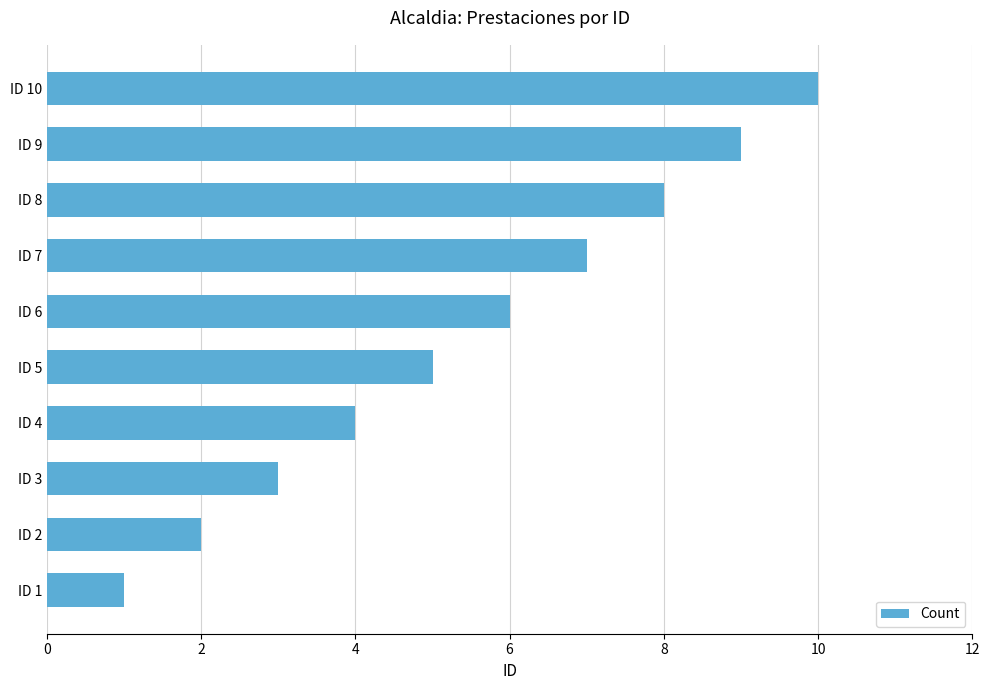

What is the difference between the maximum and minimum values?

9